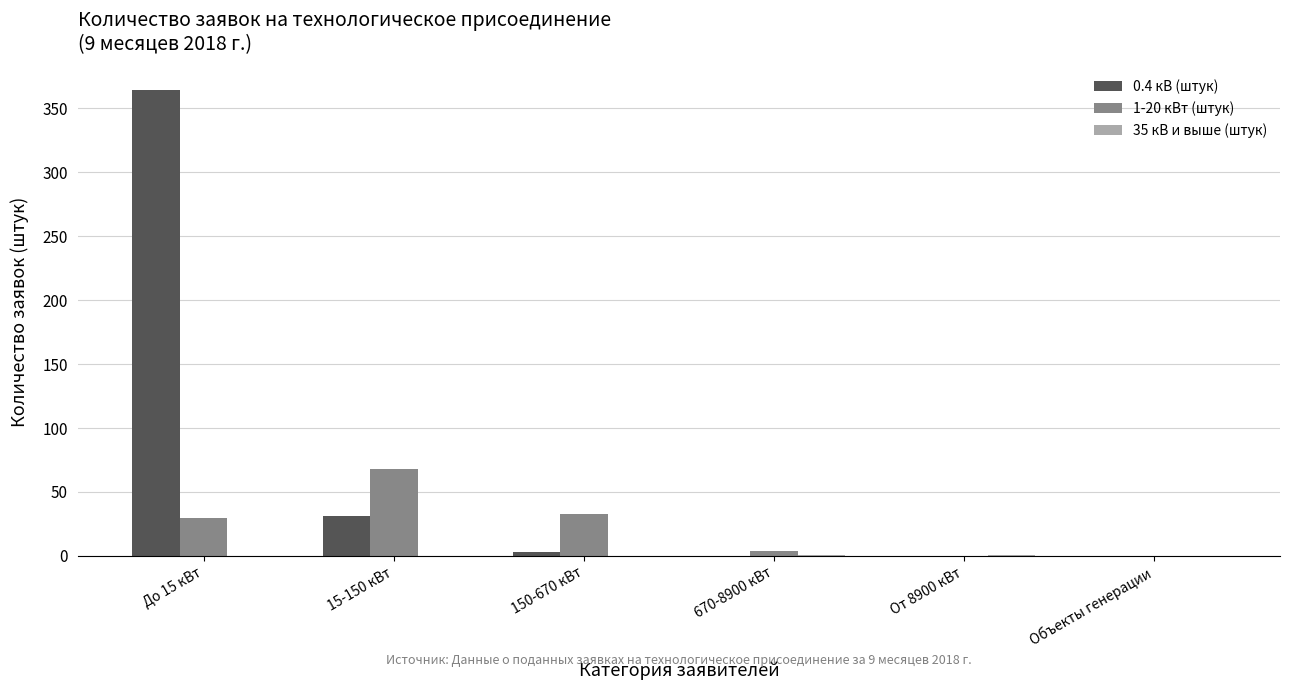

What is the maximum value shown in the chart?

364